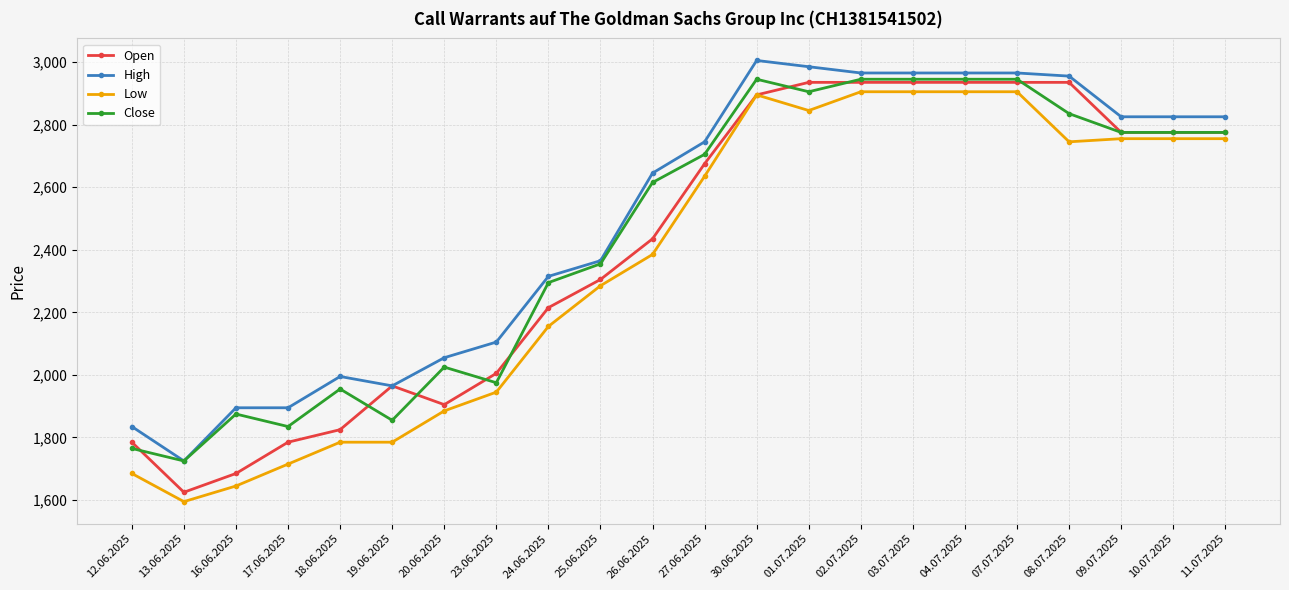

At which category does Open reach its first local peak?

19.06.2025